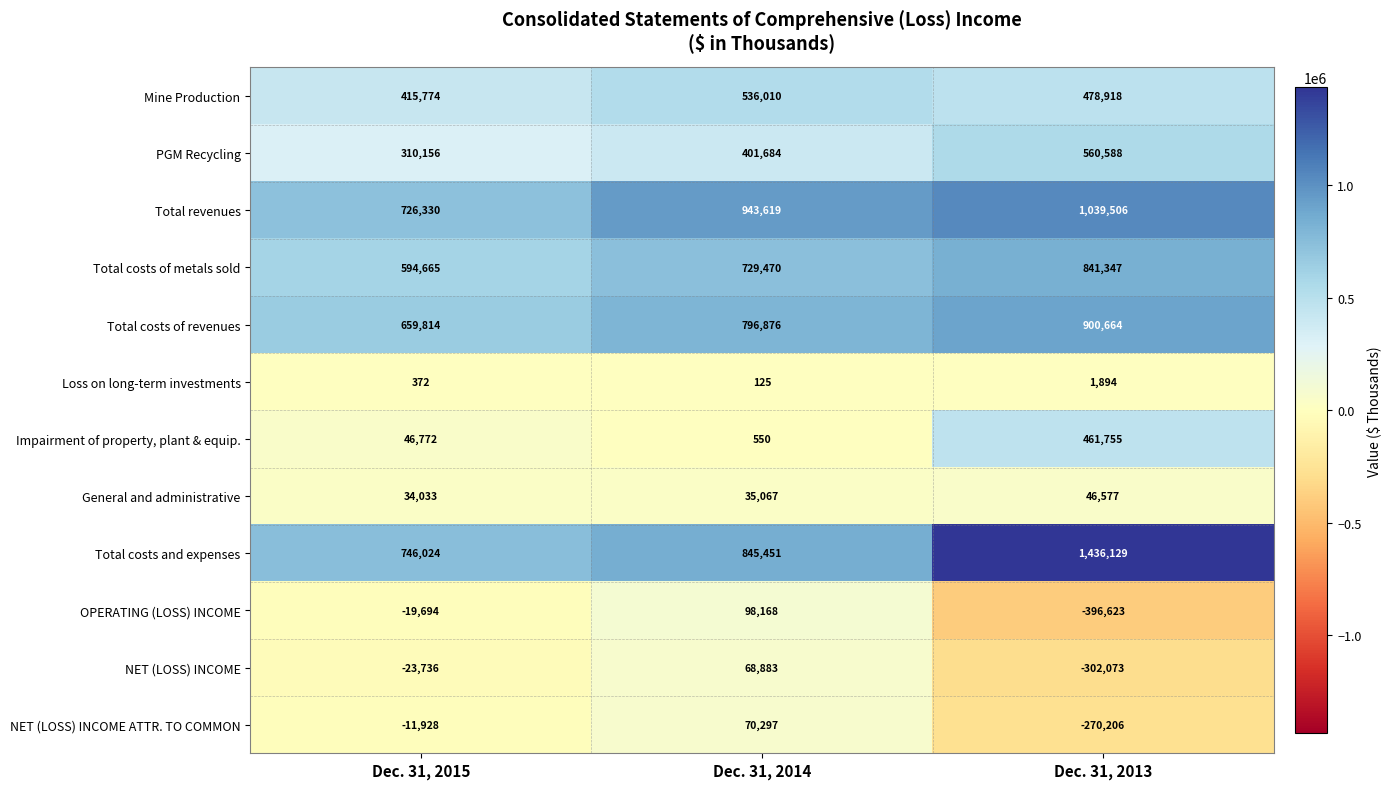

What is the average value of the OPERATING (LOSS) INCOME series?

-106050